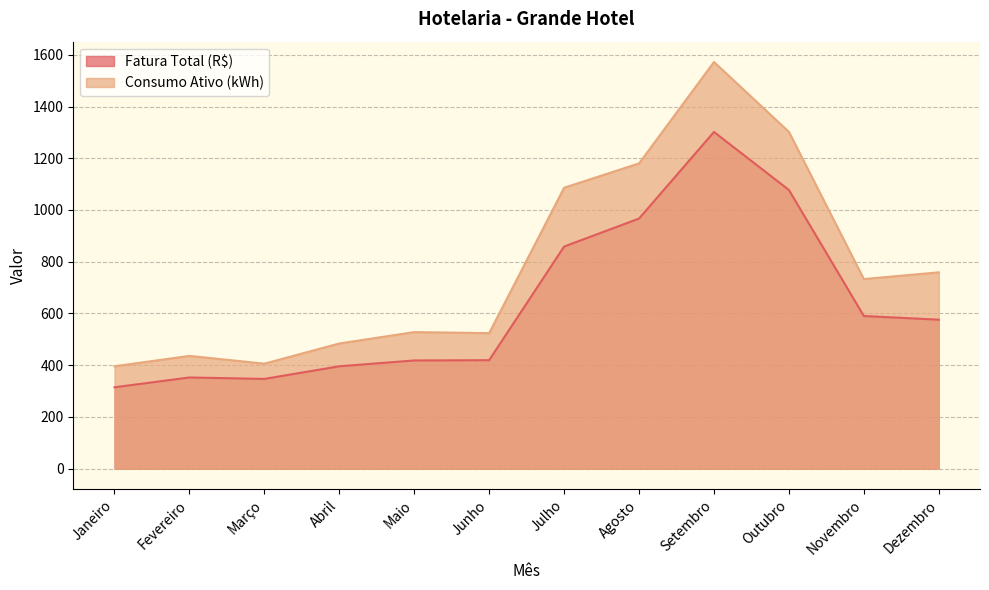

True or false: Consumo Ativo (kWh) and Fatura Total (R$) intersect in this chart.

False